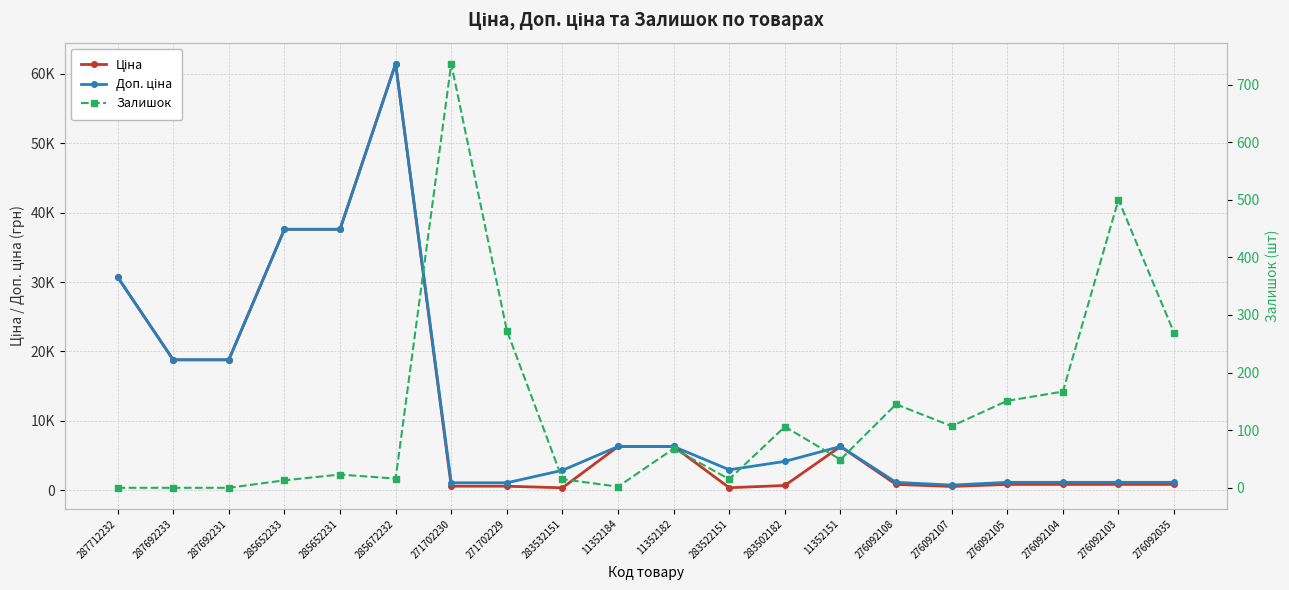

At which label does Доп. ціна reach its peak?

285672232